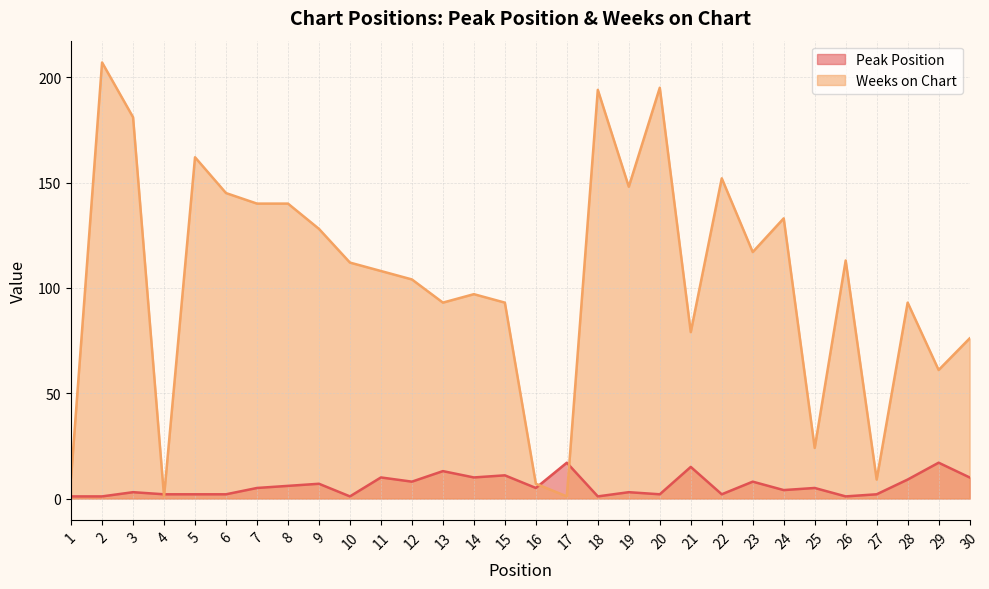

What is the spread (max minus min) of values at 2?

206